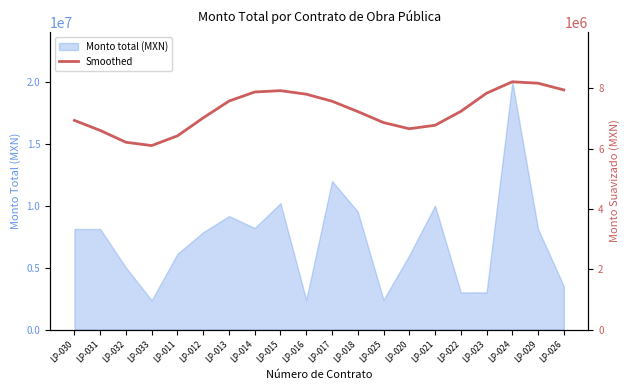

What is the smallest value displayed?

6102504.7